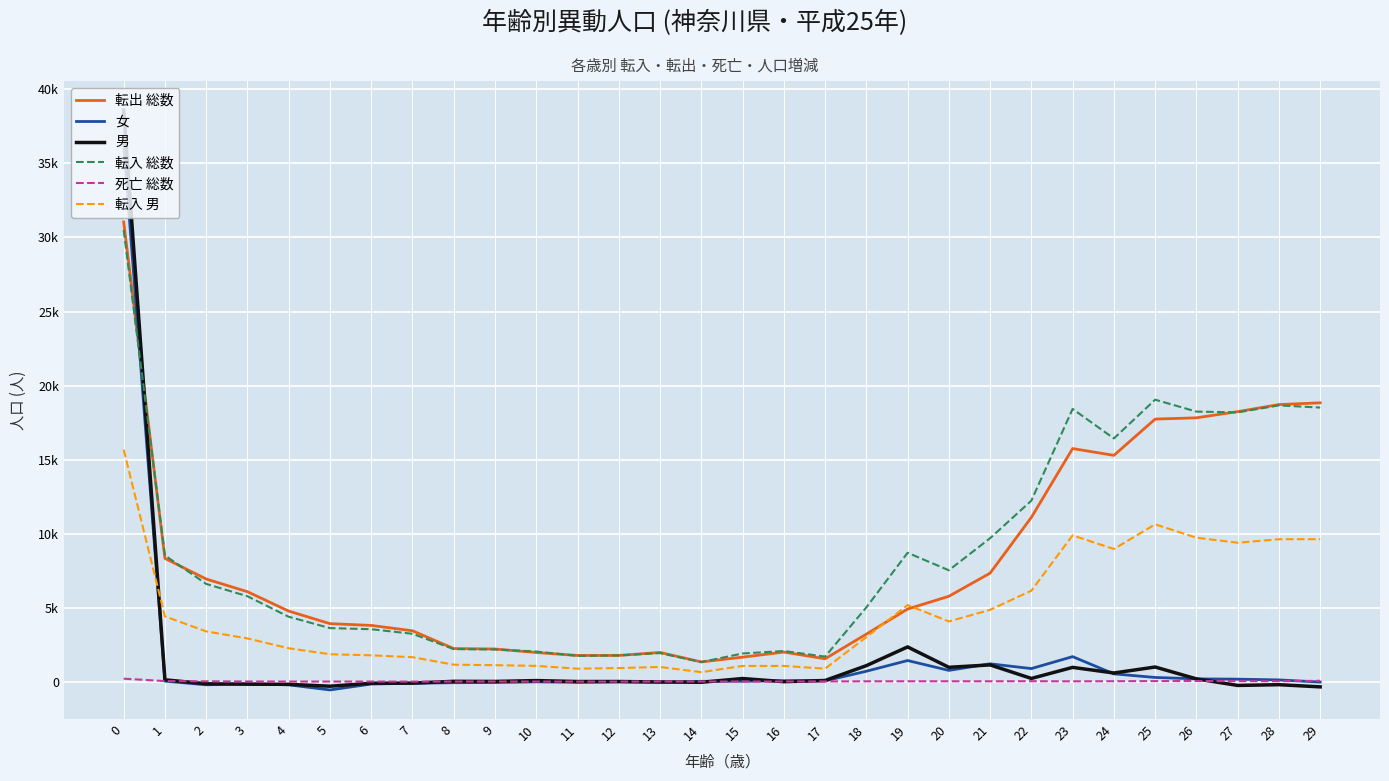

Does the chart display data point markers on the line(s)?

No